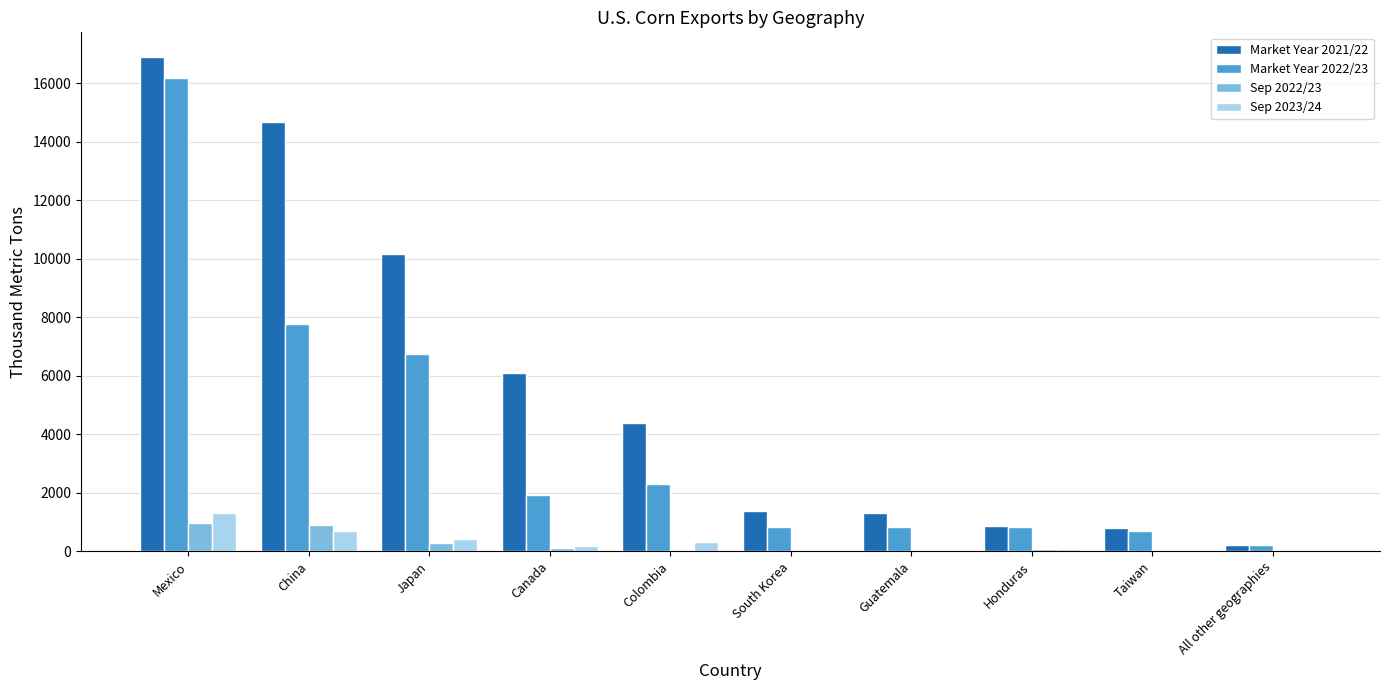

What is the sum of all Market Year 2022/23 values?

38348.7